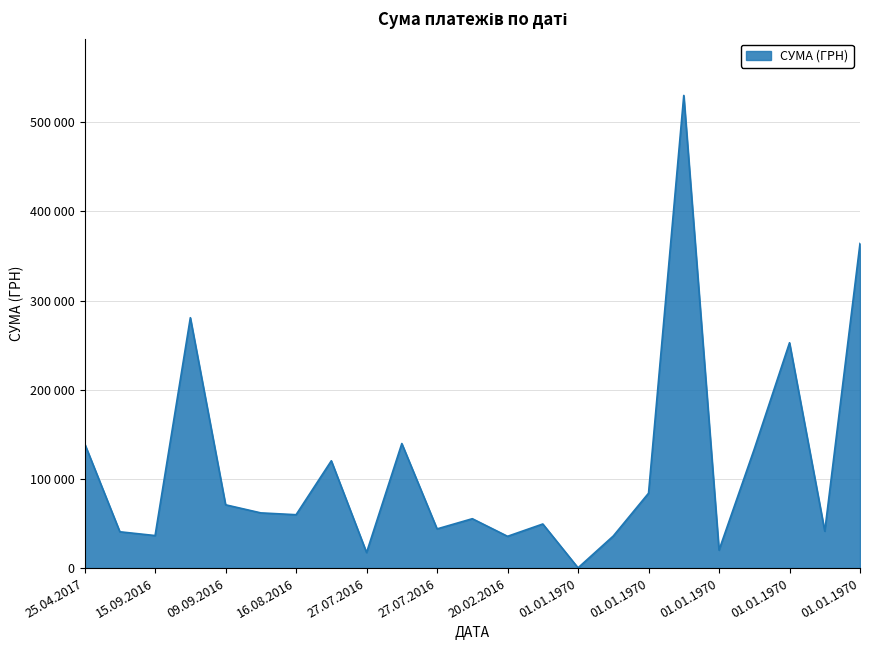

Reading left to right, list all the values displayed in this chart.

139704.0	40736.0	36487.7	280864.4	70994.3	61926.0	59877.7	120370.5	17458.0	139714.6	43947.0	55386.0	35646.0	49457.0	290.0	35996.4	83991.6	530182.5	20138.6	133526.6	252783.1	41398.4	364139.8